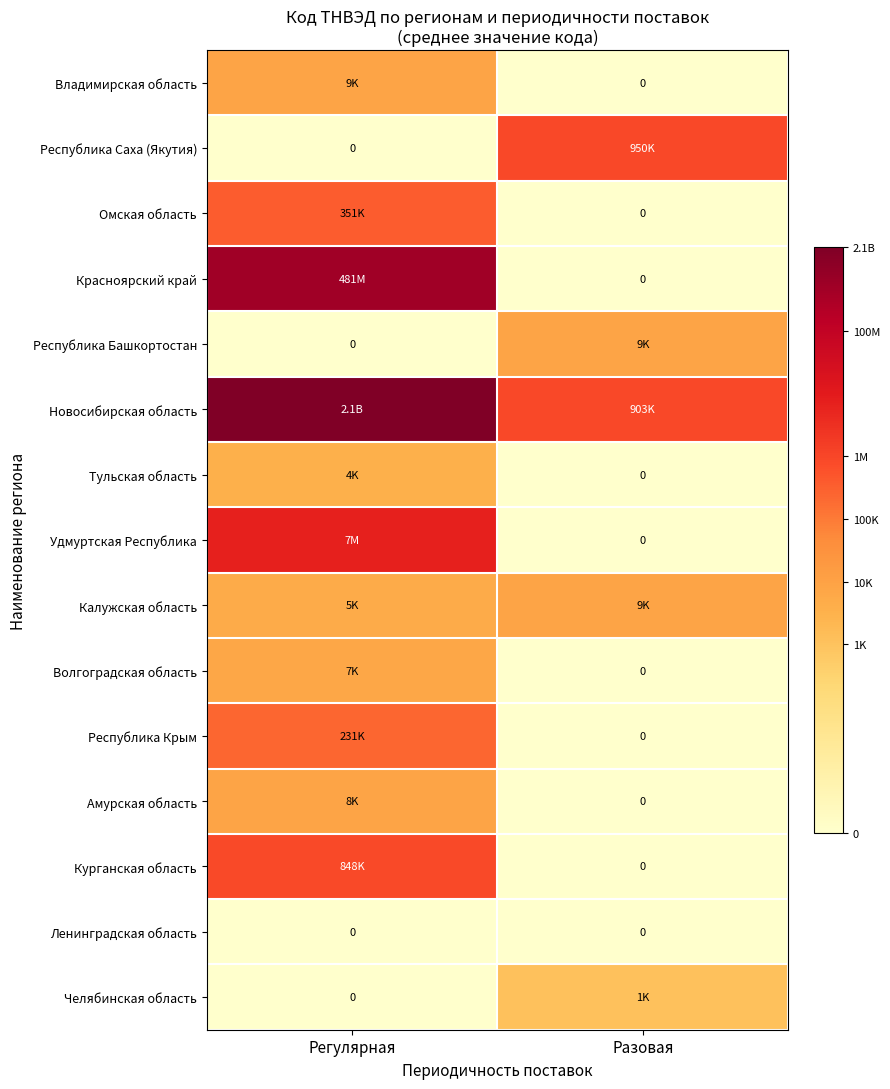

Rank the categories by Красноярский край value from lowest to highest.

Разовая, Регулярная